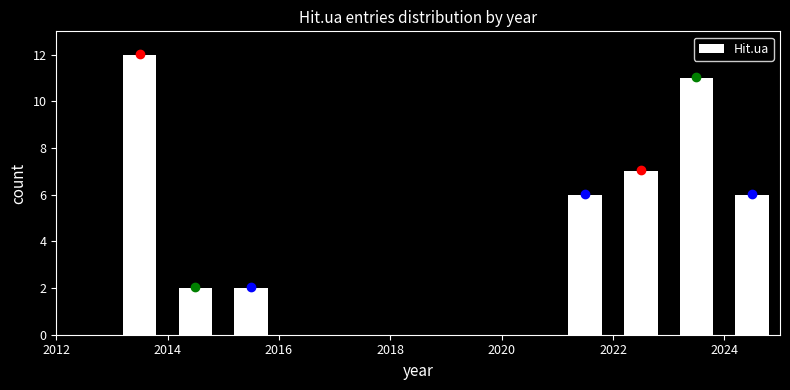

How tall is the bar that spans 2023 to 2024 on the x-axis? The values are not printed on the chart, so give them approximately, as read against the axis.

11